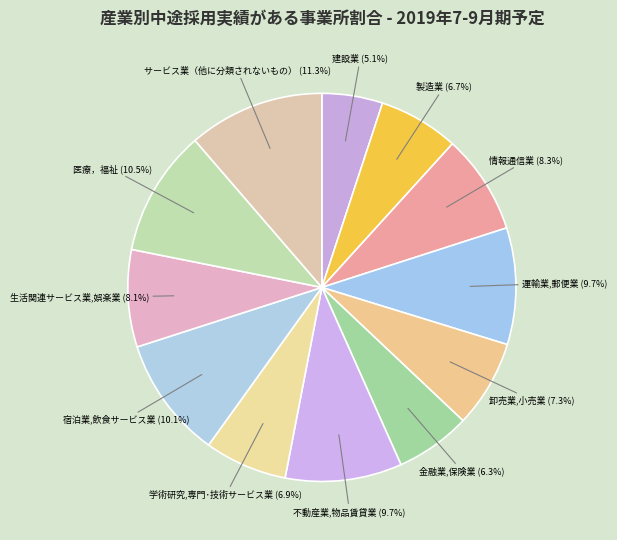

Which slice is the largest?

サービス業（他に分類されないもの）